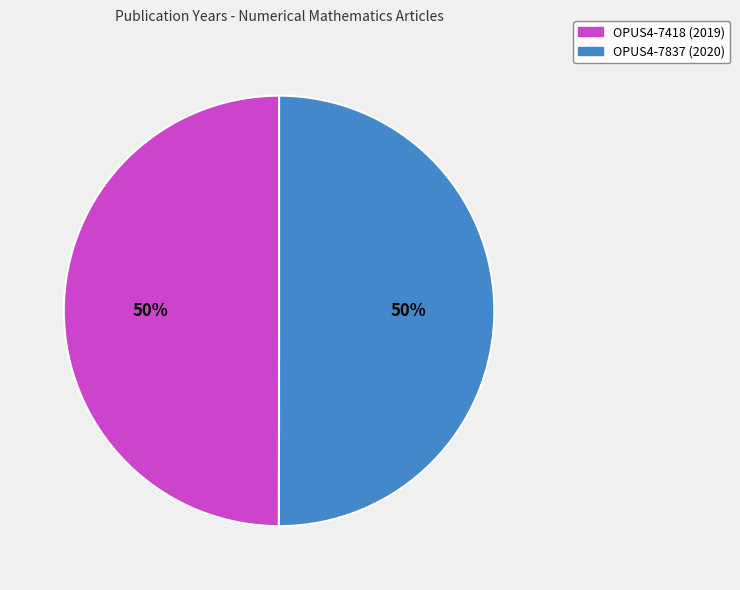

Count the number of slices in the pie.

2